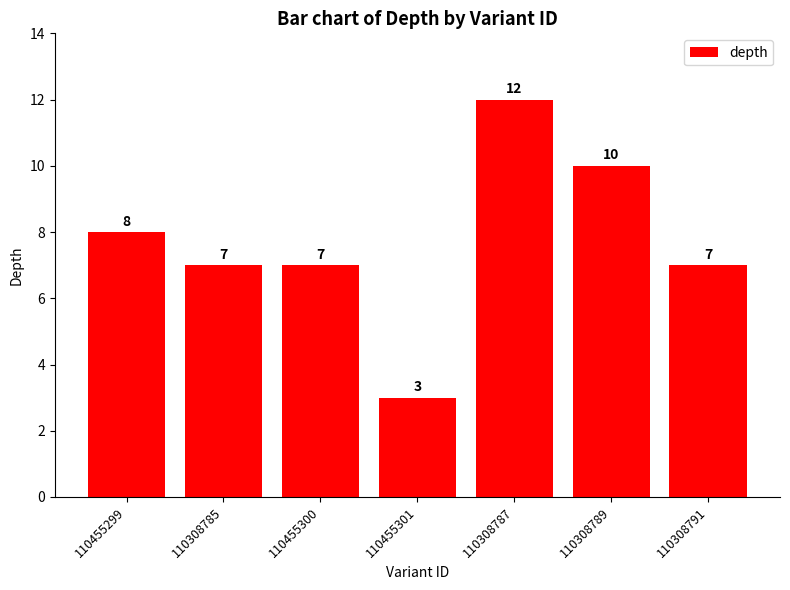

Which has a higher value, 110308787 or 110455299?

110308787